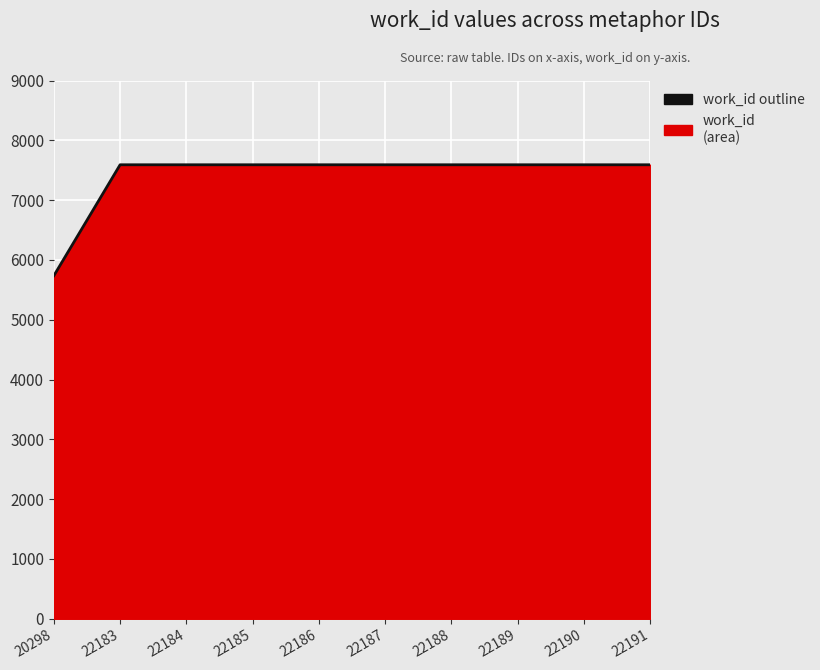

What is the value of the 6th point from the left?

7591